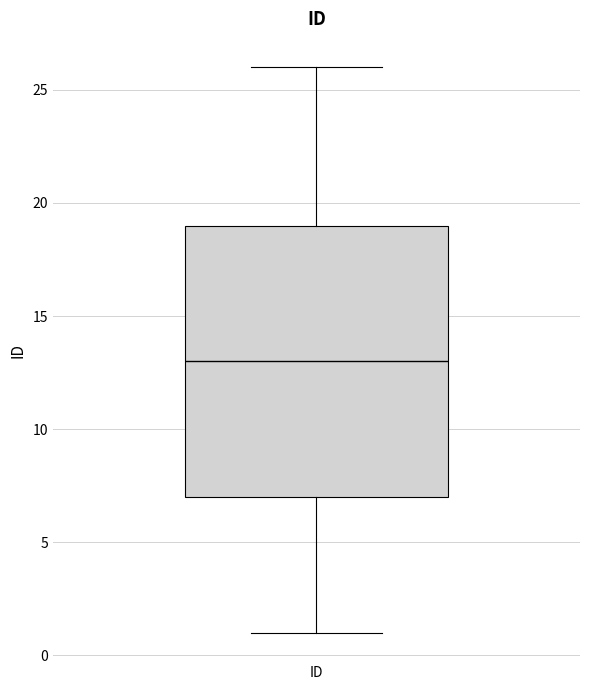

Transcribe this box plot: give where the median line is, the range the box spans, and where the two whiskers end, as read against the y-axis. The values are not printed on the chart, so give them approximately, as read against the axis.

median 13, box 7 to 19, whiskers 1 to 26